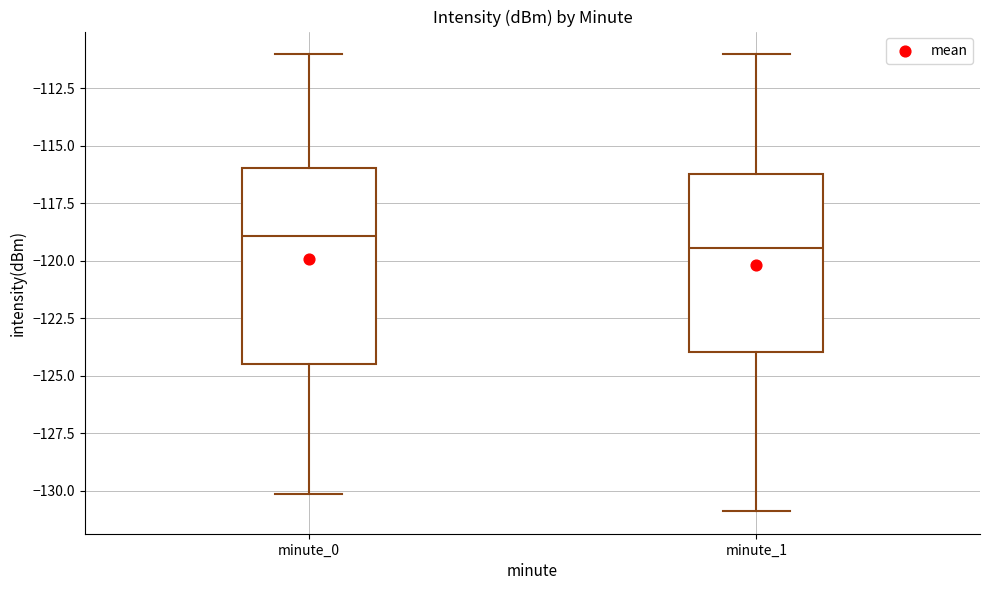

Which box's median line is the lowest?

minute_1